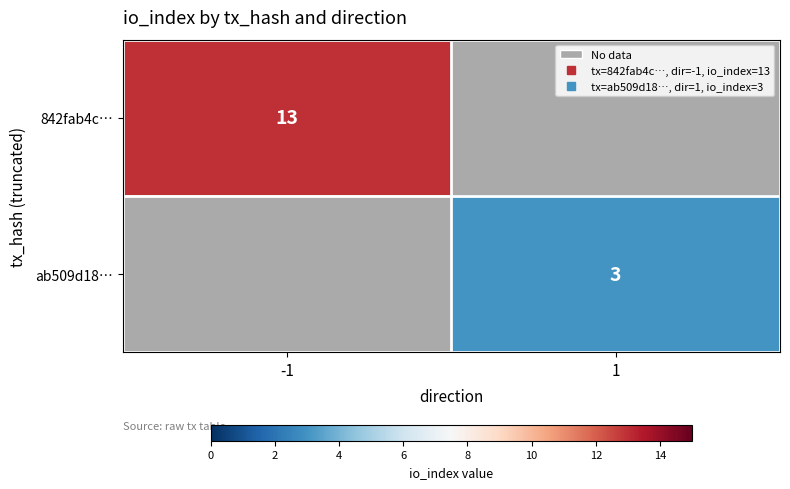

What is the maximum value shown in the chart?

13.0